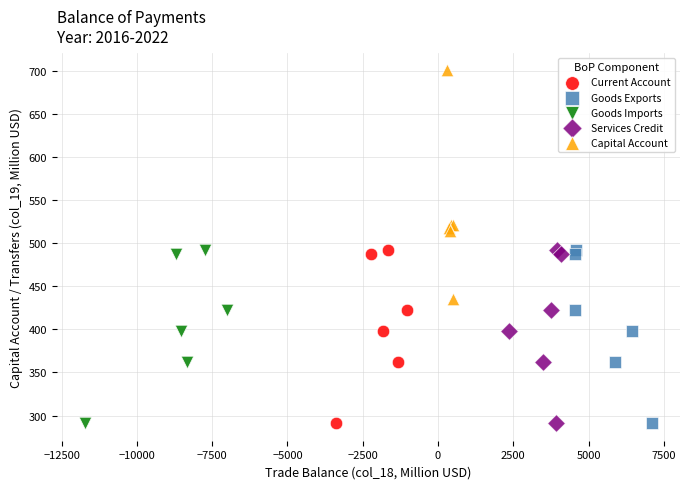

Which series reaches the maximum Y coordinate?

Capital Account